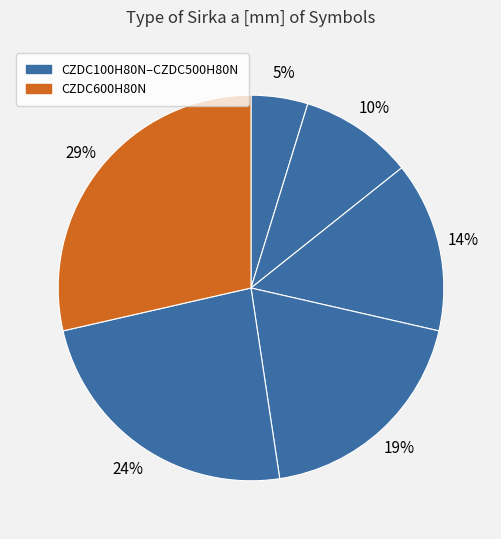

Does any single category account for the majority?

No